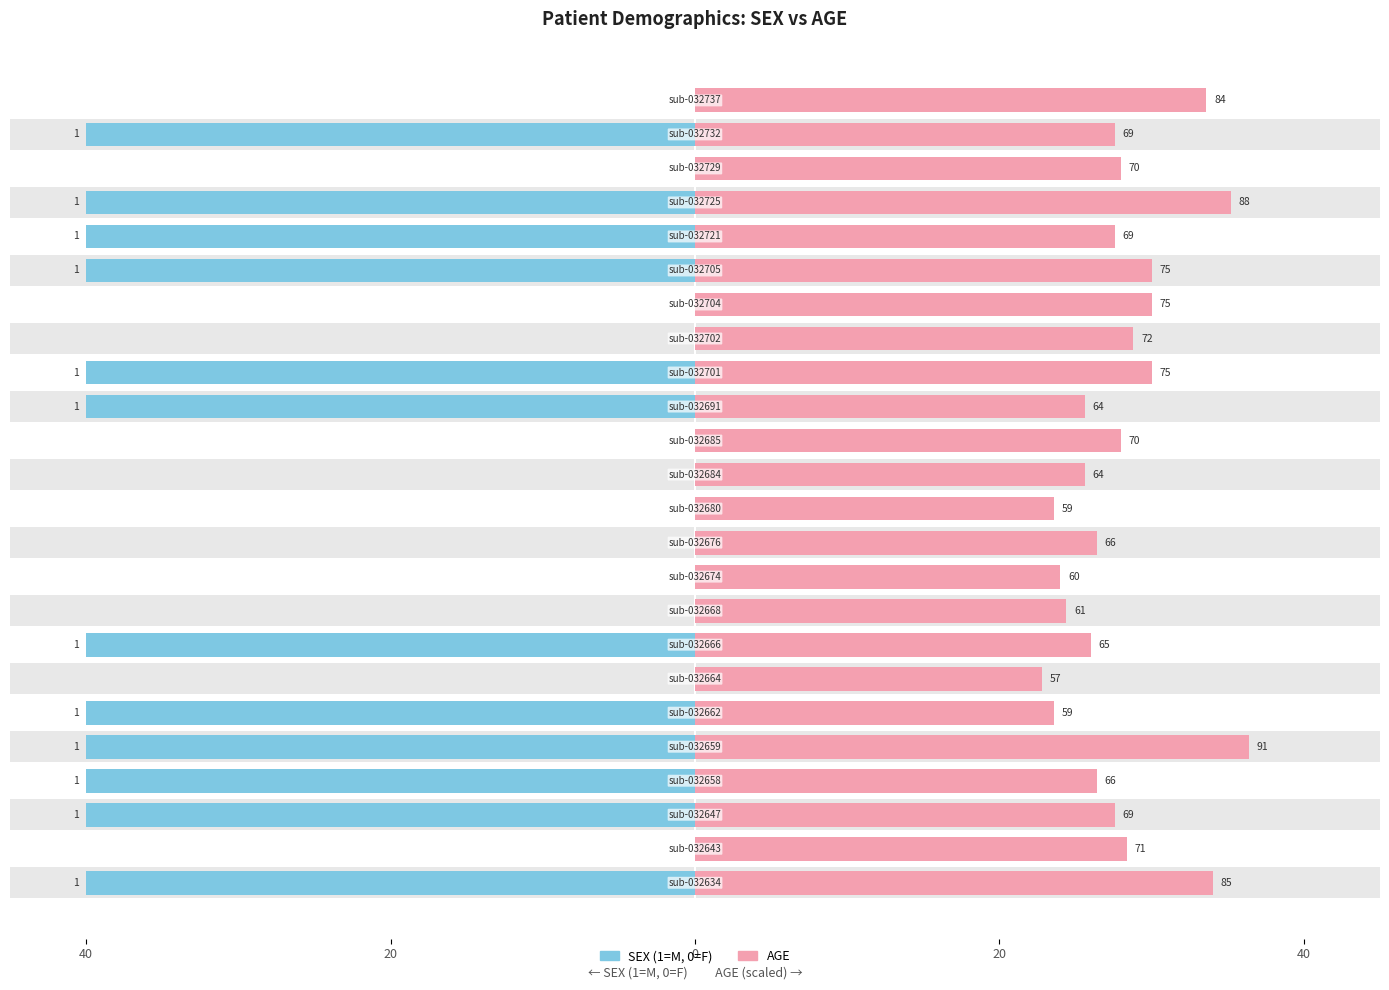

What is the total value across all series at 12?

25.6